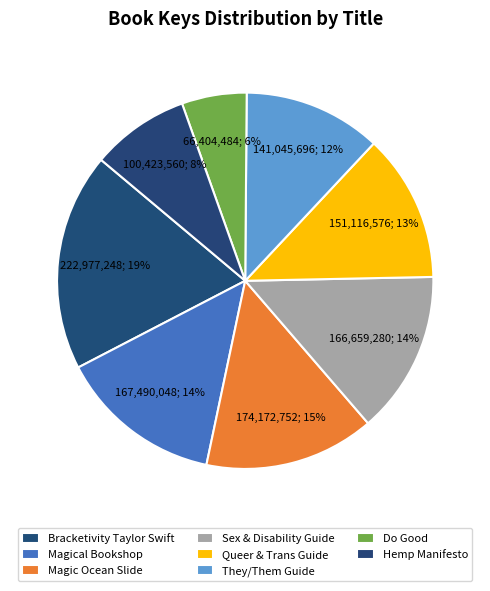

What is the largest slice in the pie chart?

Bracketivity Taylor Swift